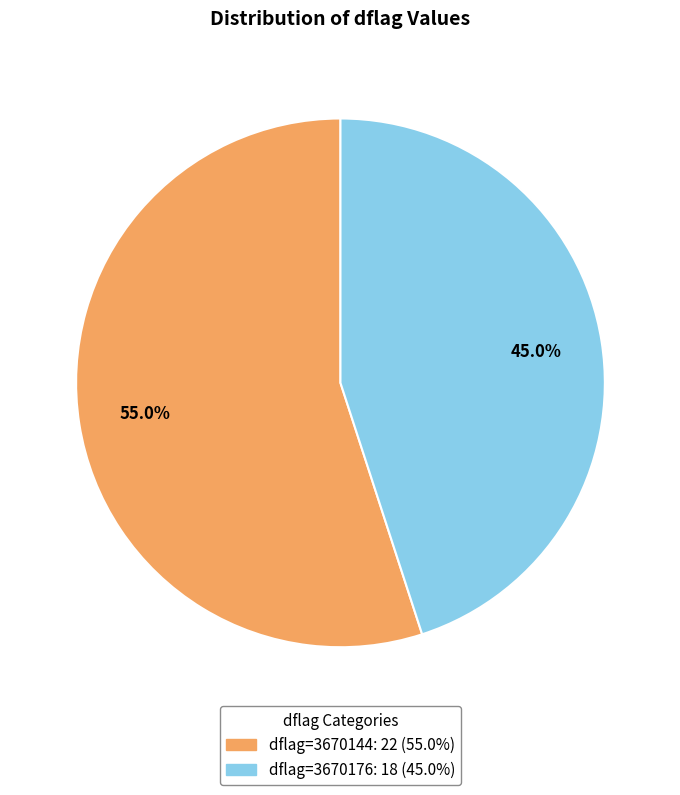

Does any single category account for the majority?

Yes